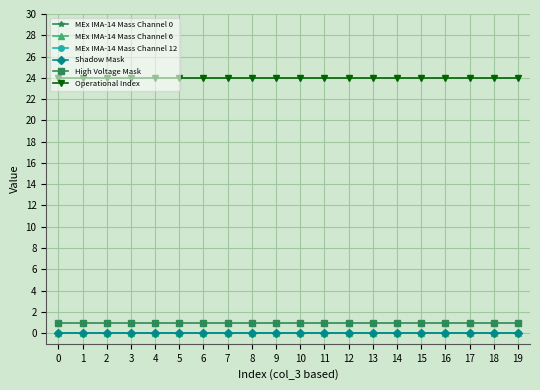

Rank the categories by MEx IMA-14 Mass Channel 12 value from highest to lowest.

0, 1, 2, 3, 4, 5, 6, 7, 8, 9, 10, 11, 12, 13, 14, 15, 16, 17, 18, 19